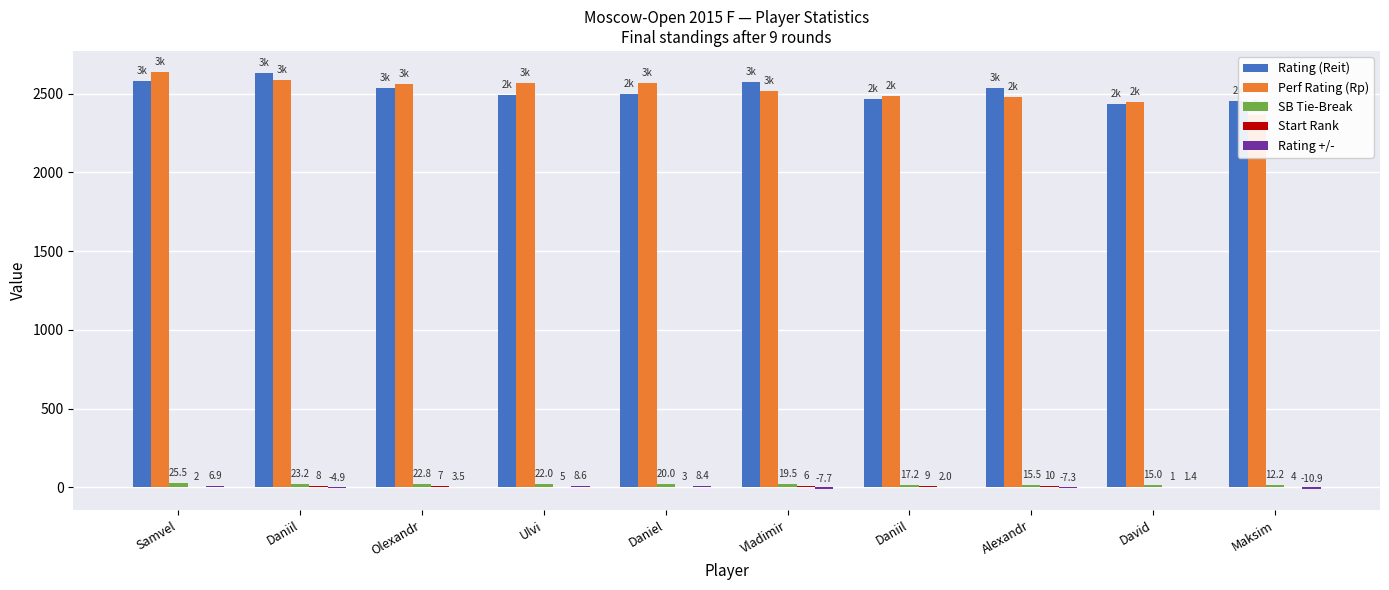

What is the difference between the maximum and minimum values in the SB Tie-Break series?

13.2